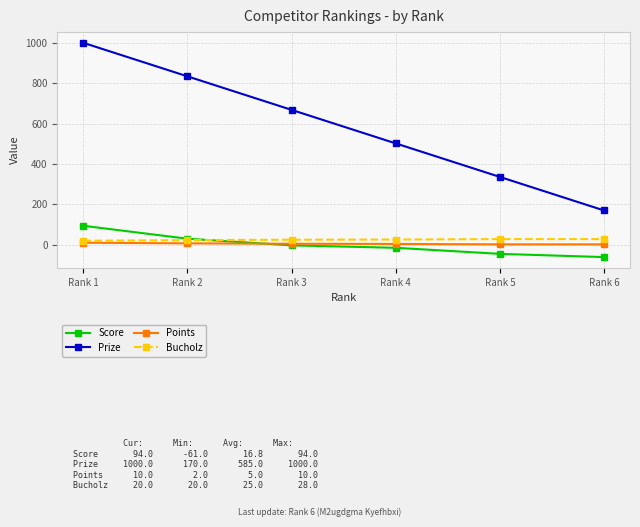

Does the chart have visible grid lines?

Yes